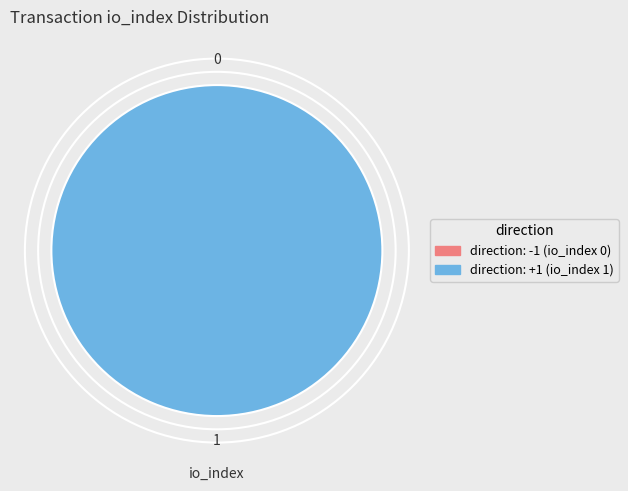

What is the largest slice in the pie chart?

direction: 1 (io_index=1)